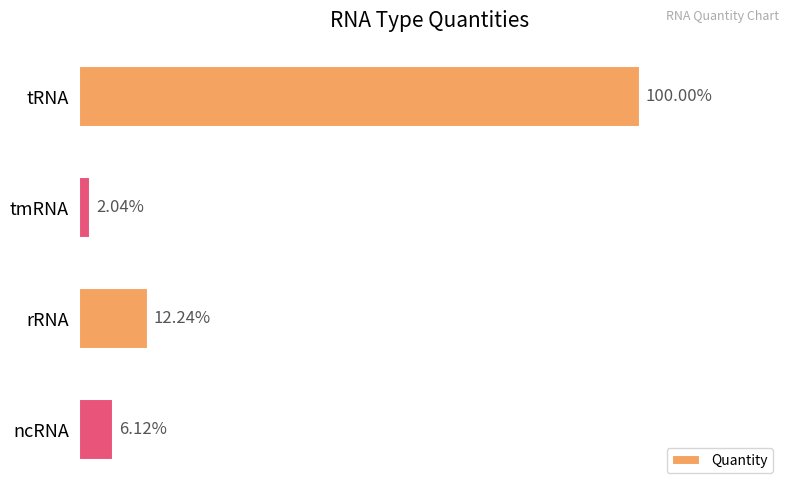

Are the bars horizontal?

Yes